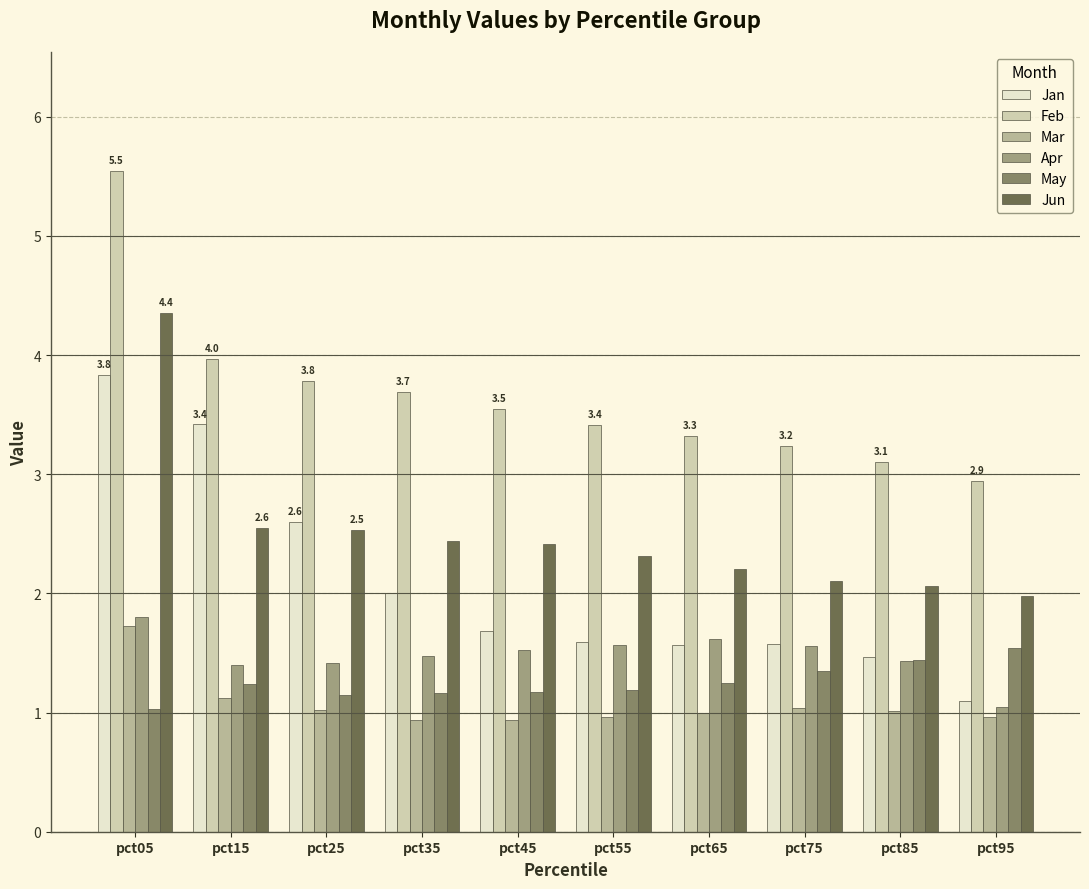

How many bars are there in each group?

6